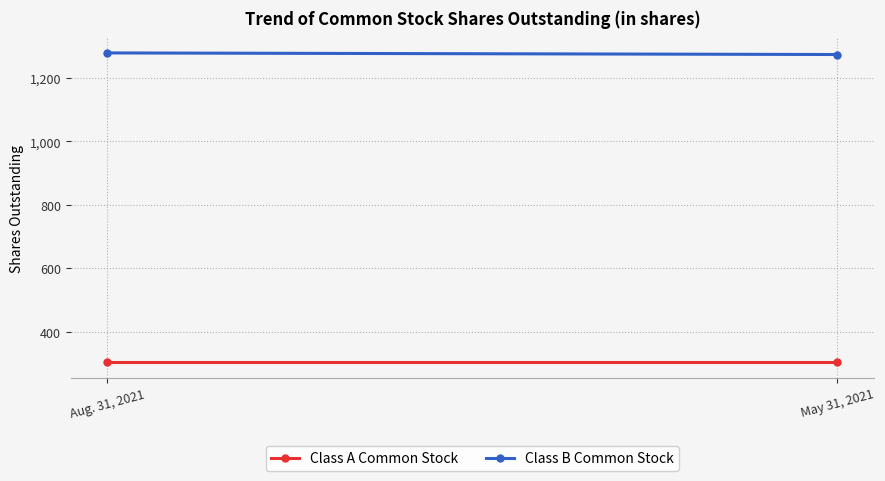

Reading left to right, extract all data points from this chart.

Class A Common Stock: 305	305
Class B Common Stock: 1278	1273